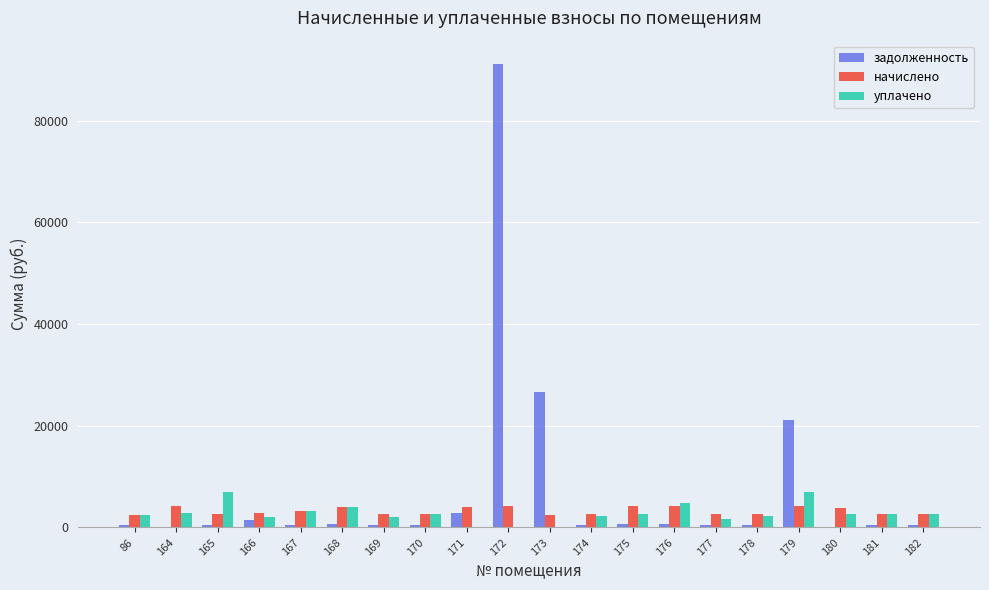

True or false: уплачено has a value of 0.0 at 173.

True